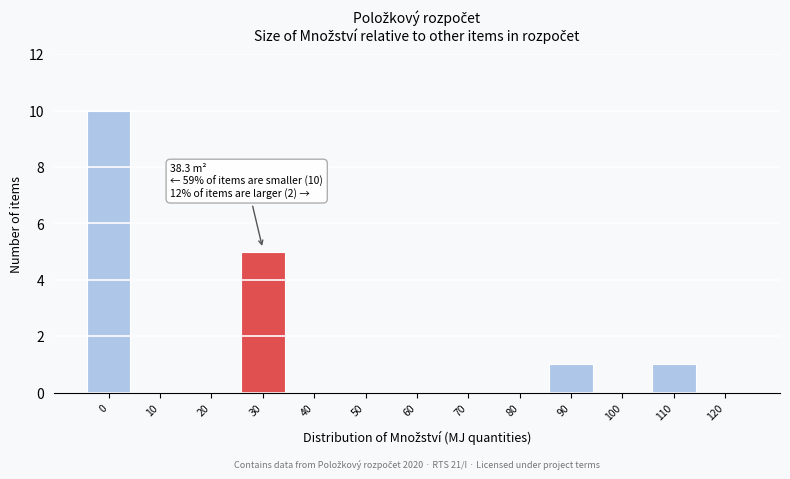

Reading right to left, extract all data points from this chart.

120=0	110=1	100=0	90=1	80=0	70=0	60=0	50=0	40=0	30=5	20=0	10=0	0=10